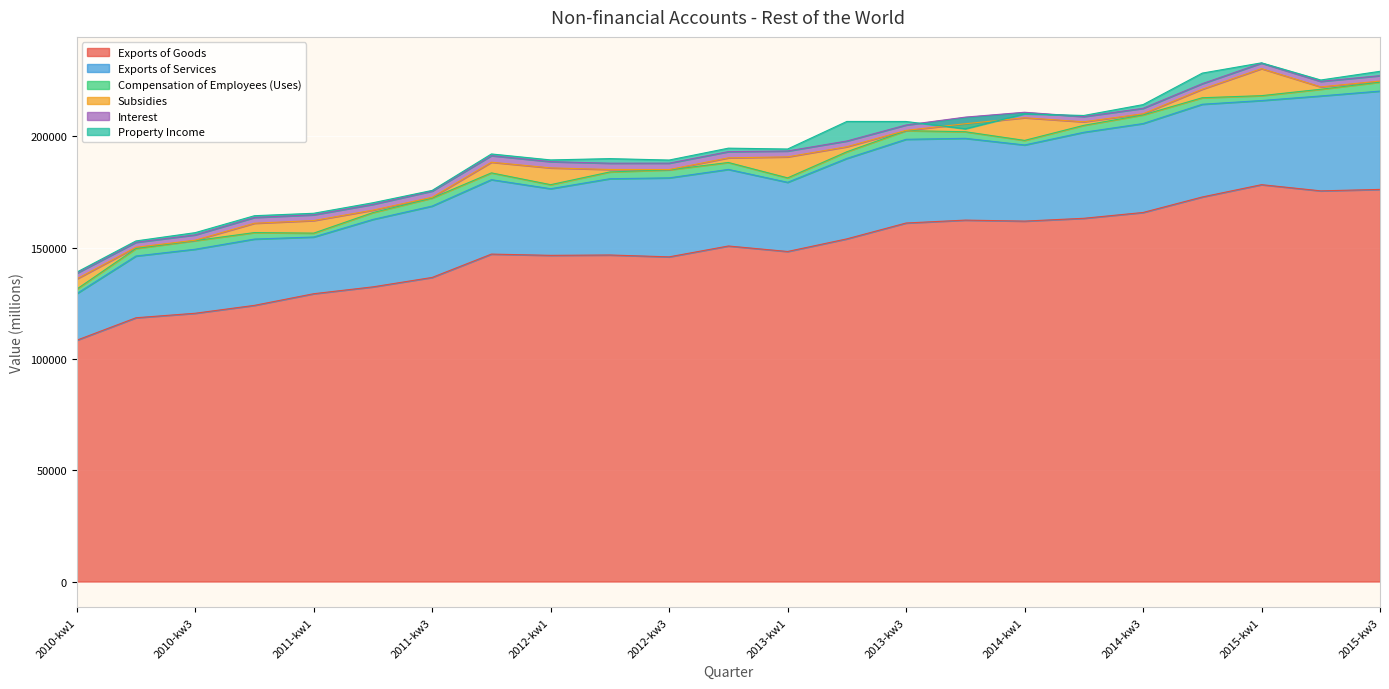

At which category is the sum across all series the highest?

2015-kw1